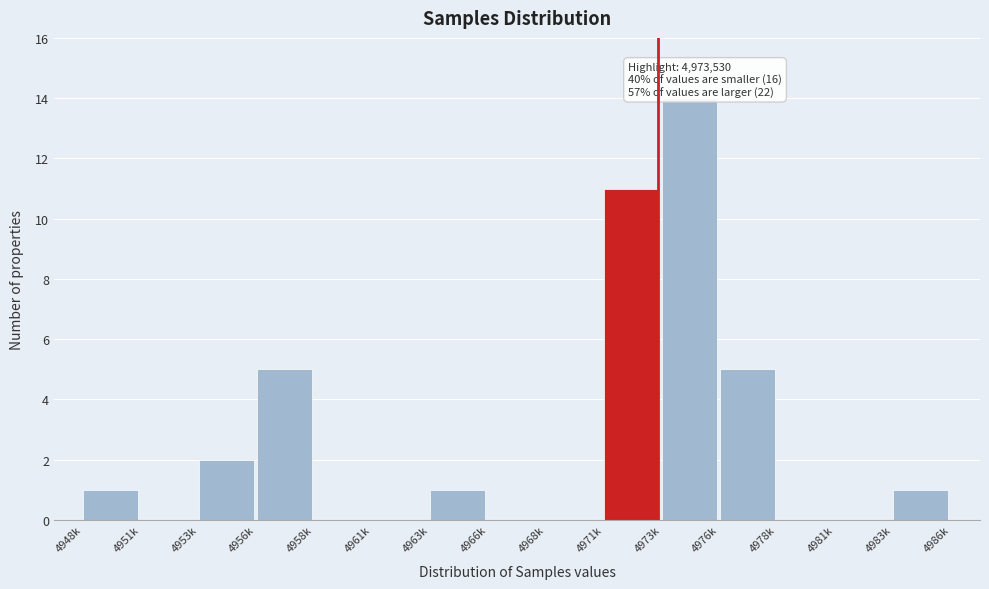

Reading left to right, list all the values displayed in this chart.

4948k=1	4951k=0	4953k=2	4956k=5	4958k=0	4961k=0	4963k=1	4966k=0	4968k=0	4971k=11	4973k=14	4976k=5	4978k=0	4981k=0	4983k=1